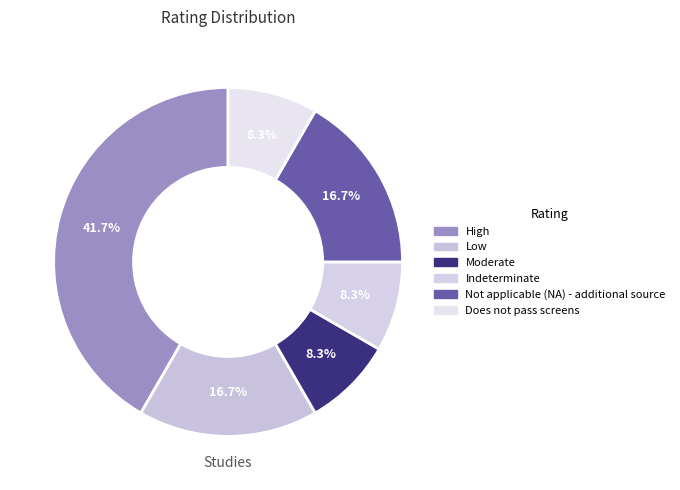

Does Indeterminate represent more than half of the total?

No